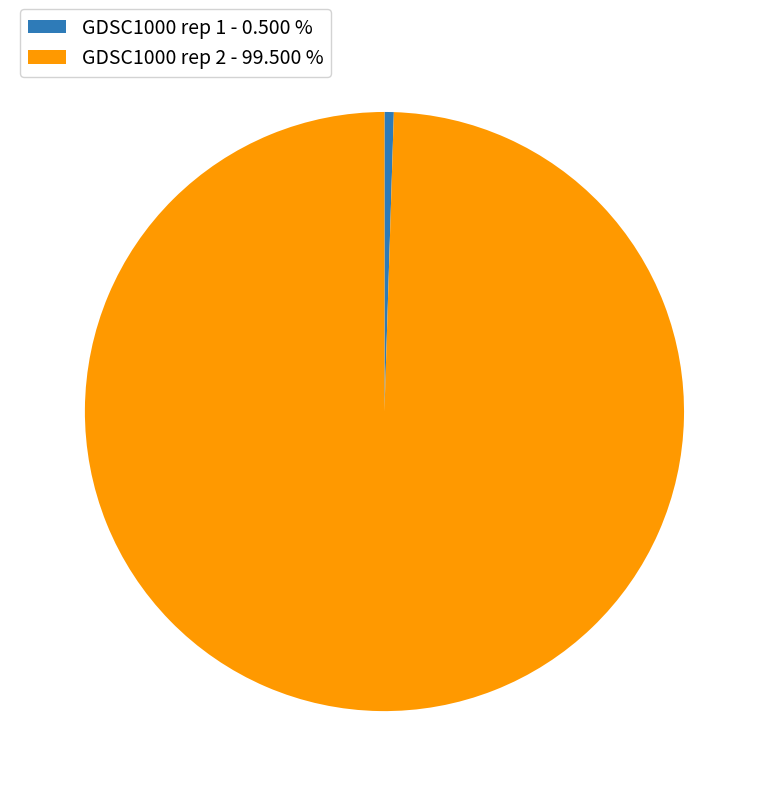

Do GDSC1000 rep 2 - 99.500 % and GDSC1000 rep 1 - 0.500 % together represent more than half of the pie?

Yes